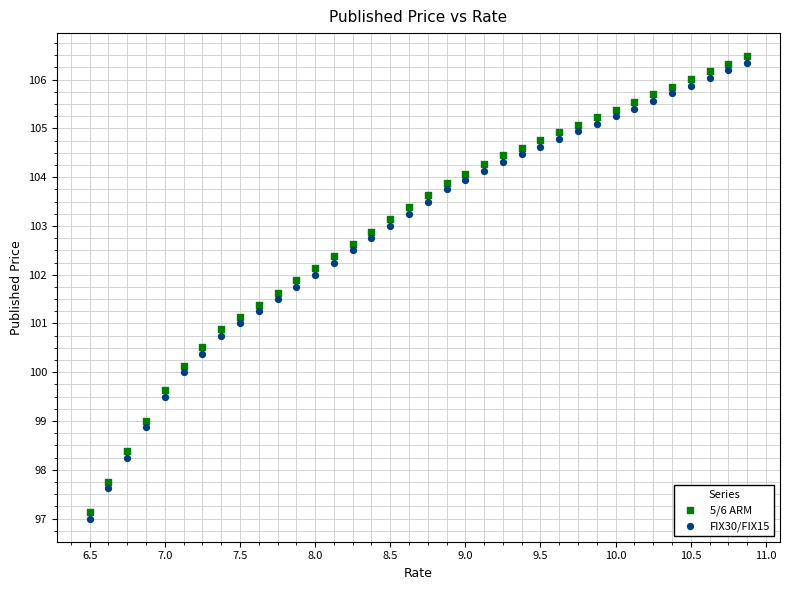

What is the X range (max minus min) for the scatter plot?

4.4